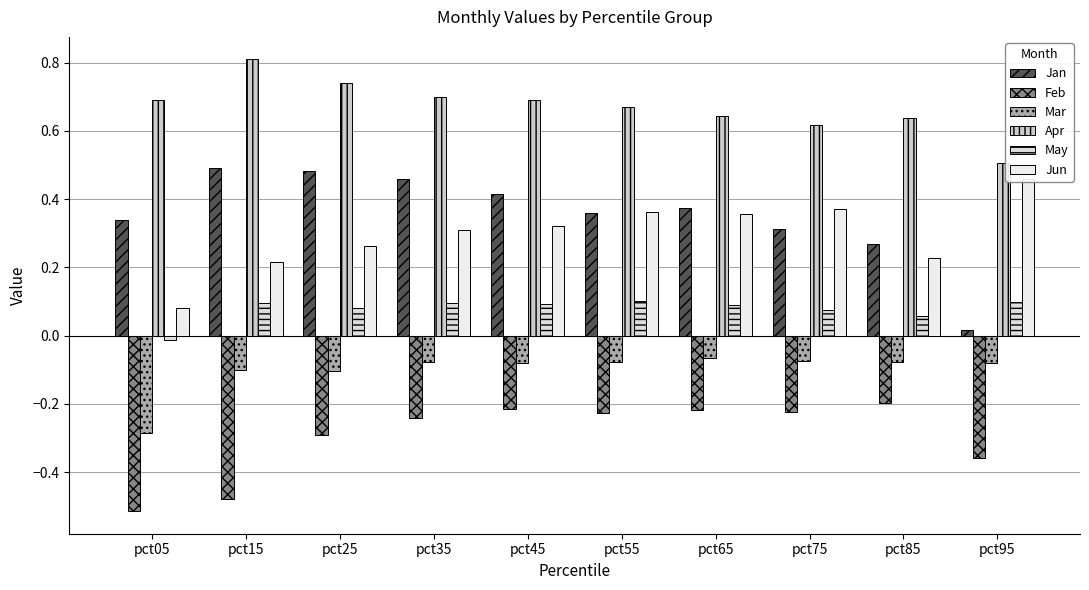

Rank the categories by Mar value from highest to lowest.

pct65, pct75, pct35, pct55, pct85, pct95, pct45, pct15, pct25, pct05